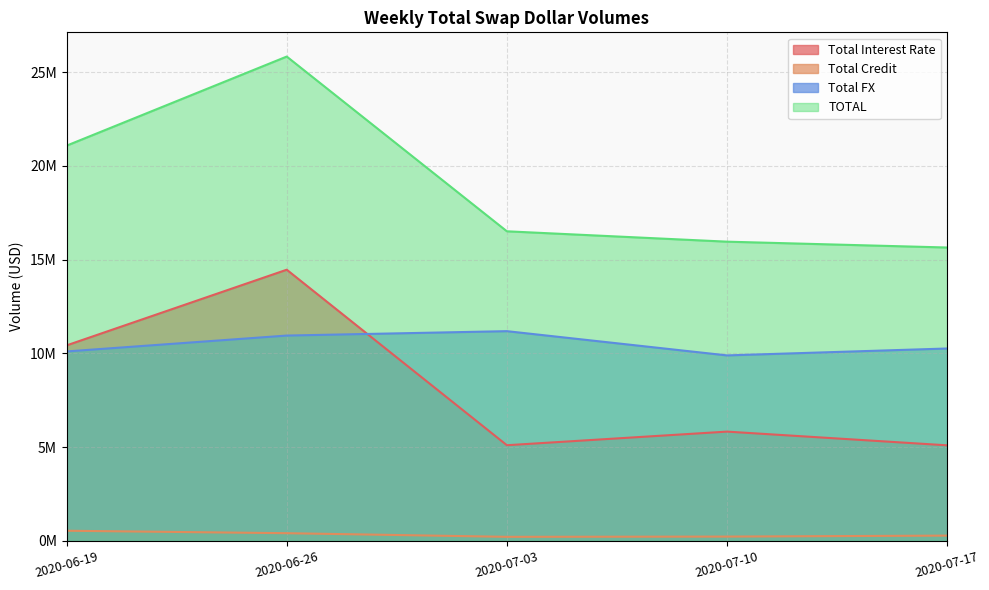

True or false: Total Credit and TOTAL intersect in this chart.

False